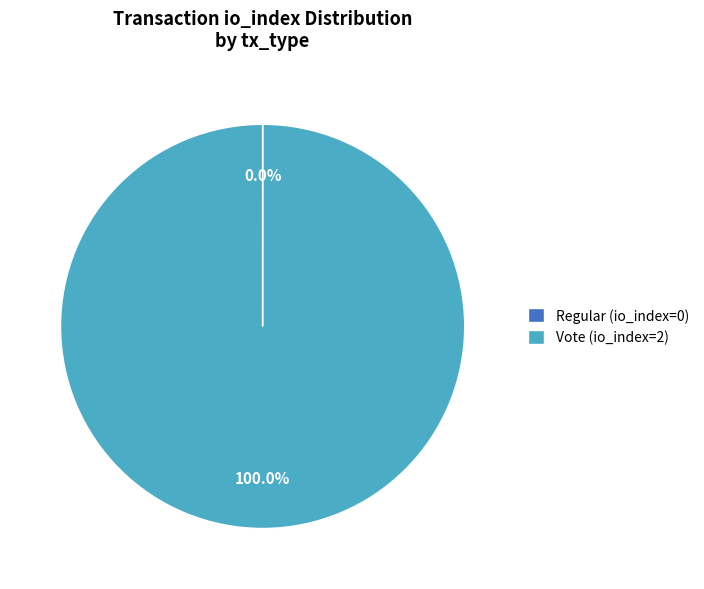

The Vote (io_index=2) slice represents 100% of the pie. True or false?

True